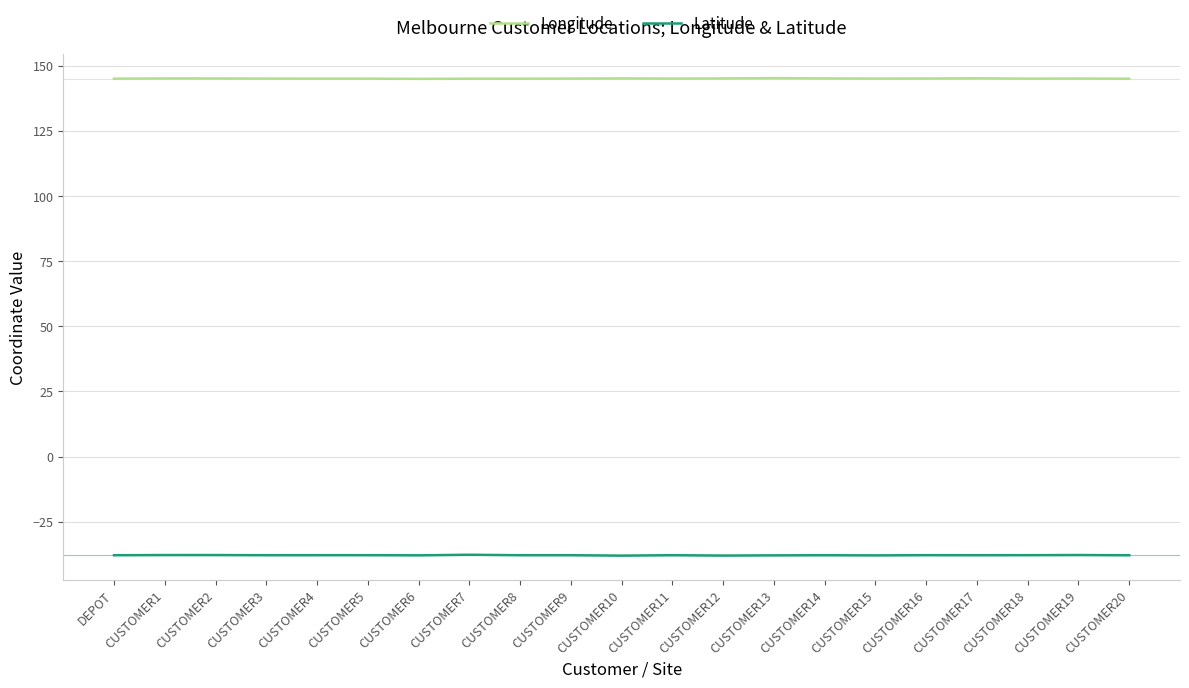

What is the sum of all Longitude values?

3045.2